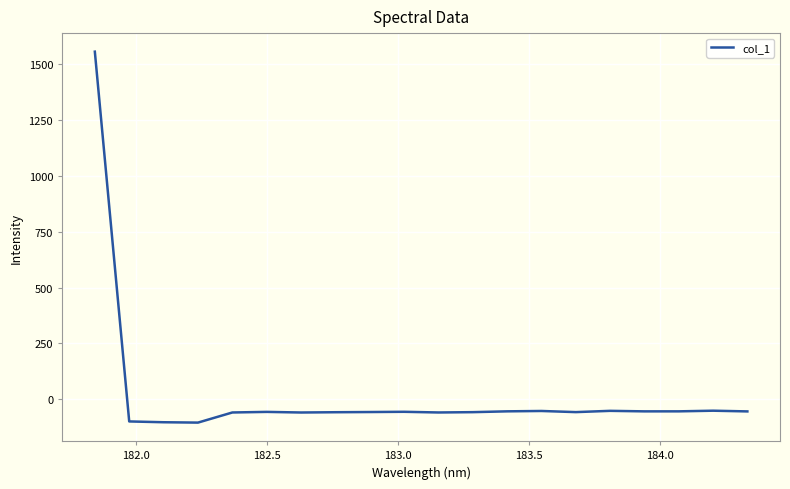

What is the difference between the maximum and minimum values?

1661.1